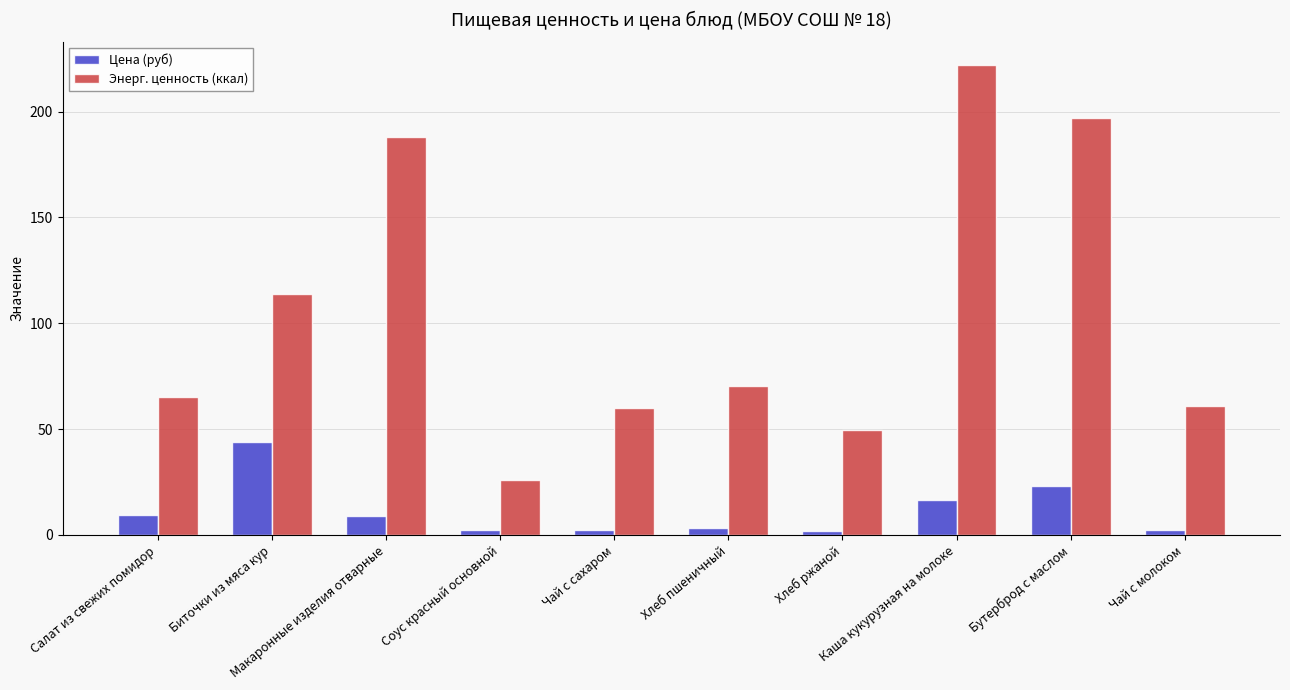

How many bars are there in total?

20